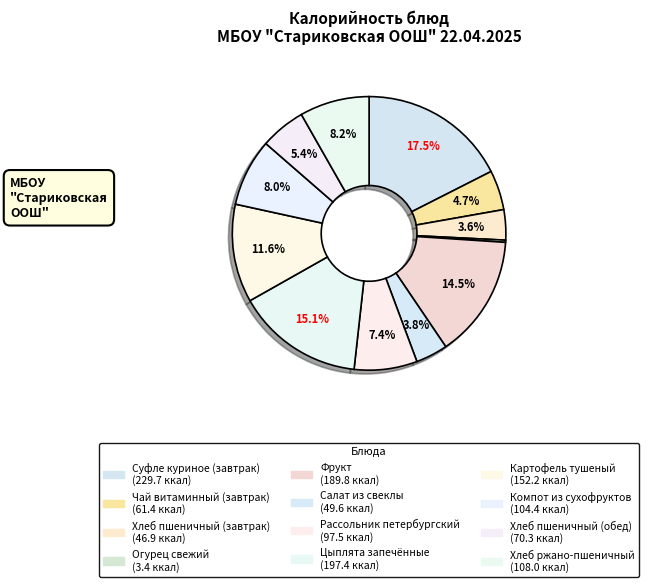

How much of the chart is everything except Хлеб ржано-пшеничный?

91.8%